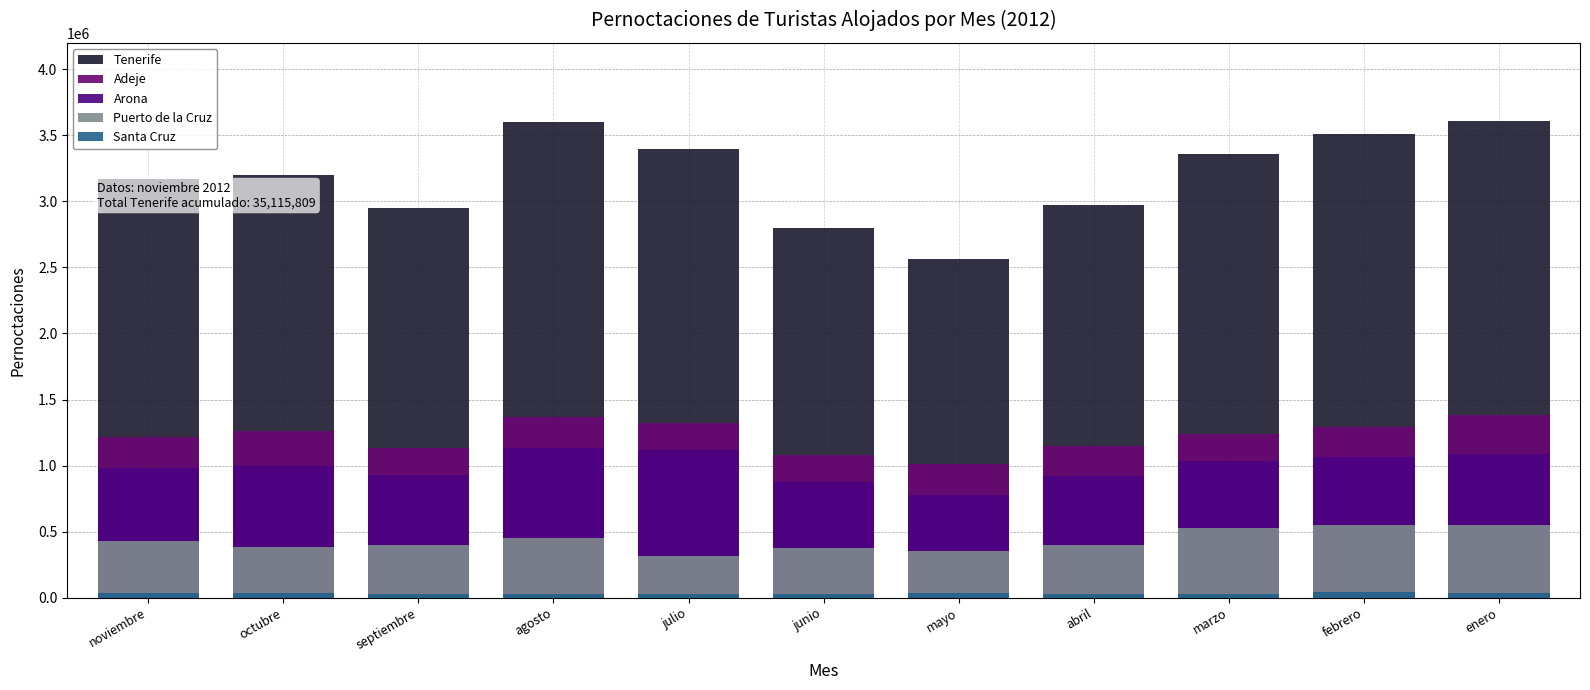

How many values in the Santa Cruz series exceed 29581?

5